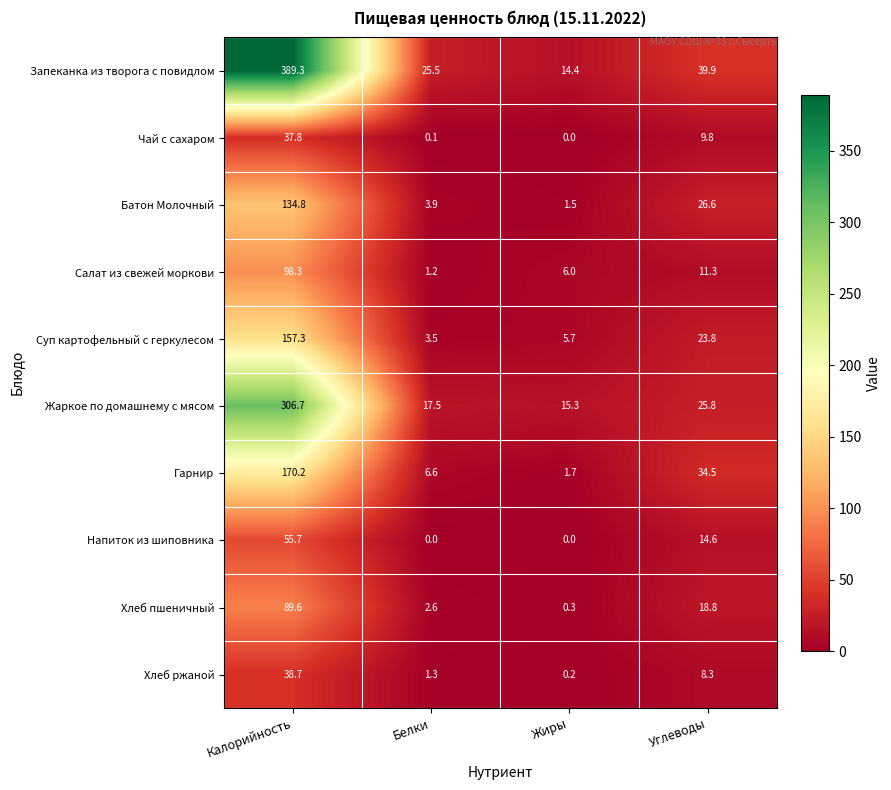

What is the maximum value shown in the chart?

389.3